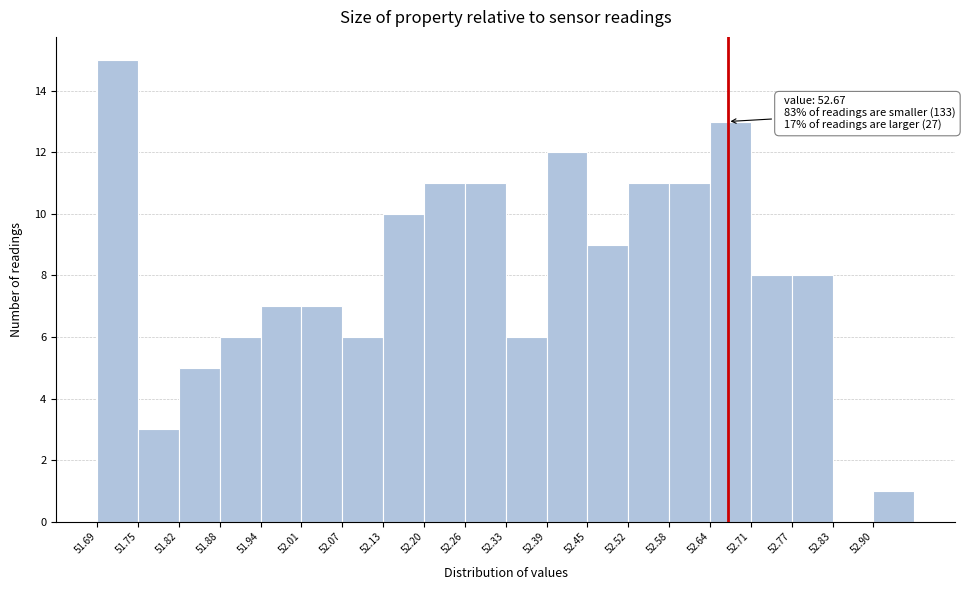

Over which range of the x-axis is the bar tallest?

51.69 to 51.75